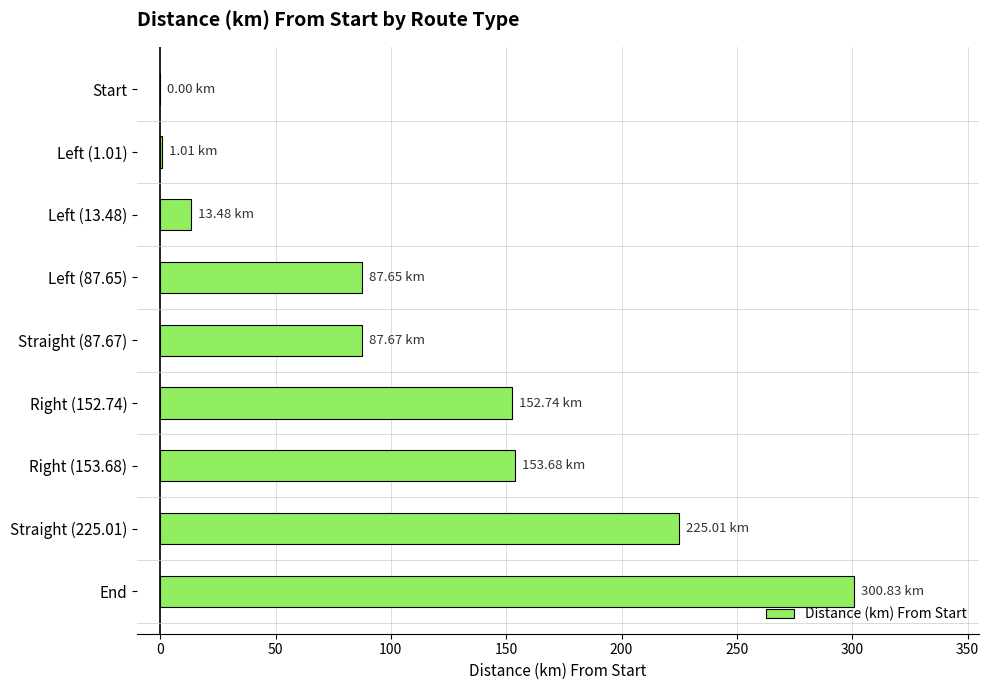

What is the sum of the values at Right (152.74) and Start?

152.7